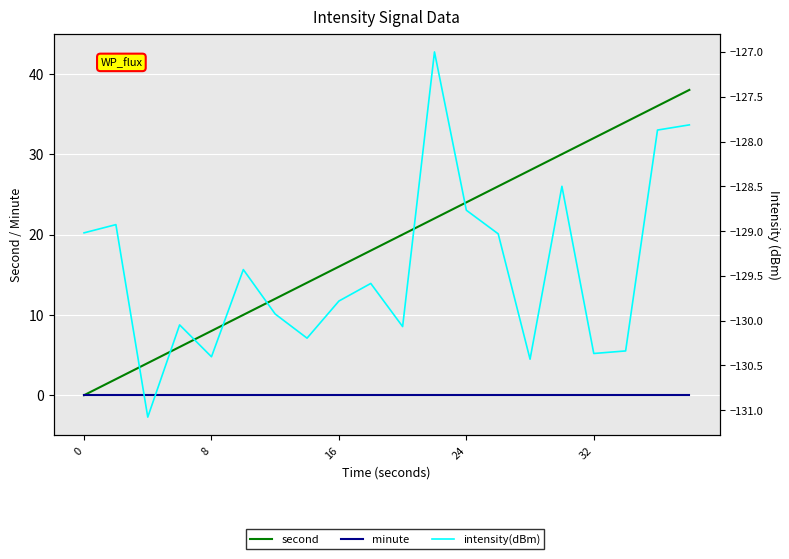

What is the sum of the second values at 0 and 19?

38.0